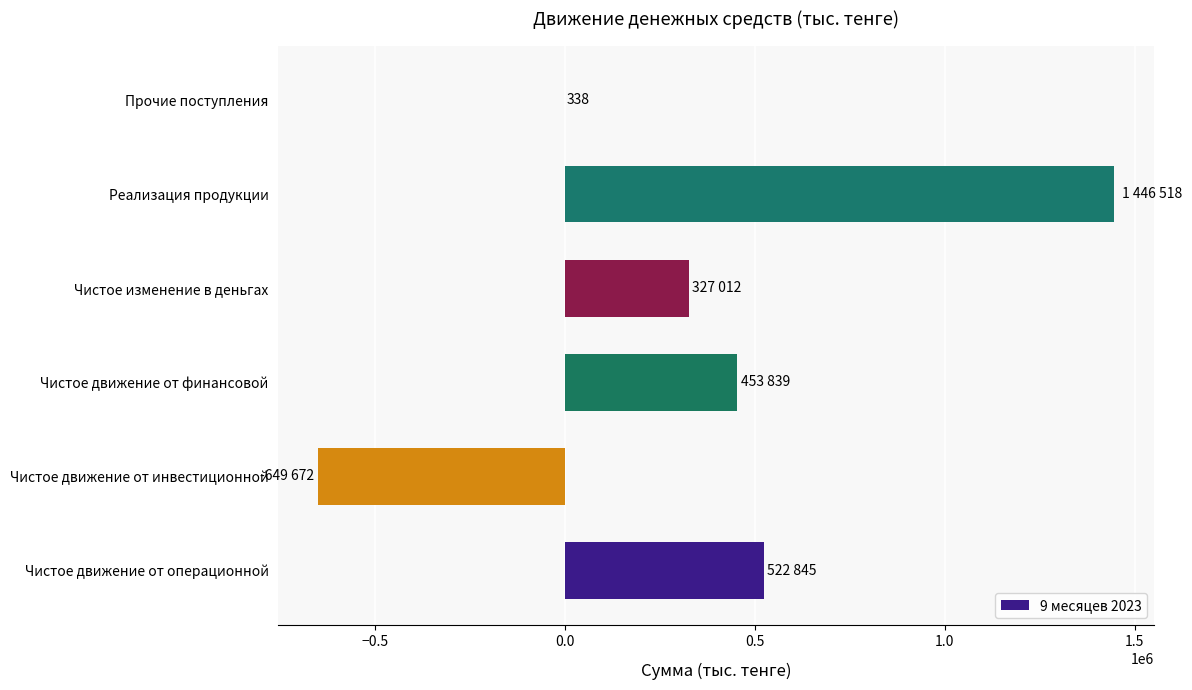

Reading top to bottom, what are all the values shown in this chart?

Прочие поступления=338	Реализация продукции=1446518	Чистое изменение в деньгах=327012	Чистое движение от финансовой=453839	Чистое движение от инвестиционной=-649672	Чистое движение от операционной=522845